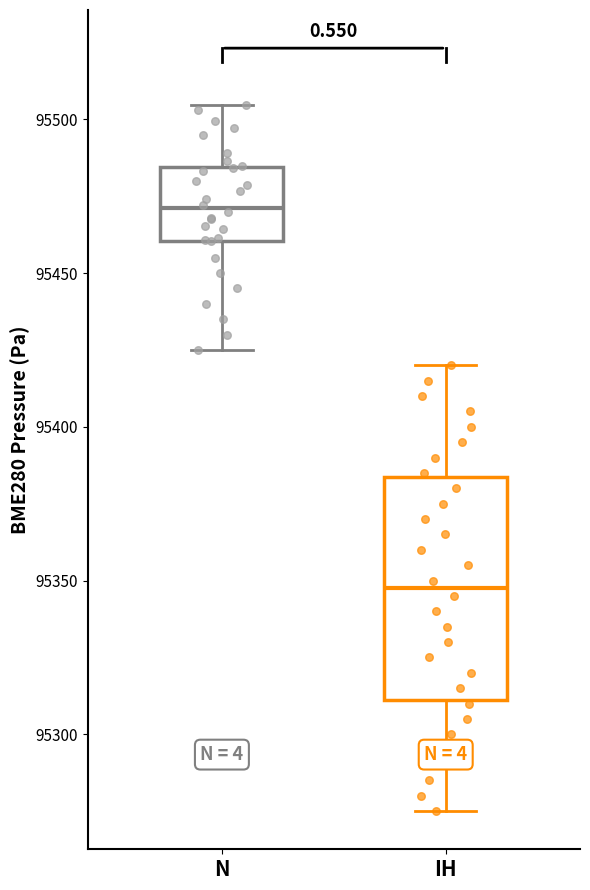

Reading left to right, read every box against the y-axis: the position of its median line, the range the box covers, and the ends of its whiskers. The values are not printed on the chart, so give them approximately, as read against the axis.

N: median 95470, box 95460 to 95485, whiskers 95425 to 95505
IH: median 95350, box 95310 to 95385, whiskers 95275 to 95420